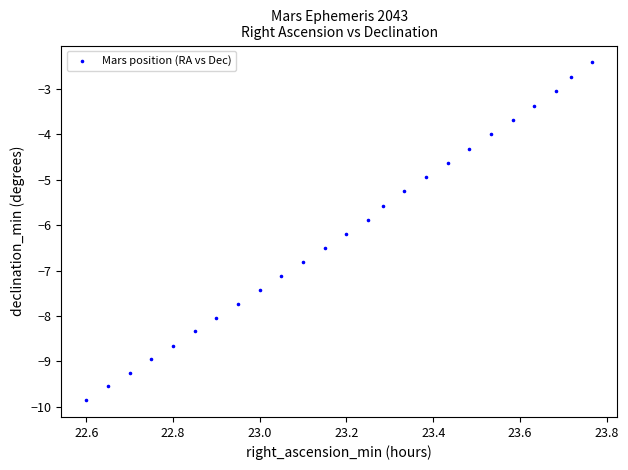

What is the range of Y values (max minus min)?

7.4